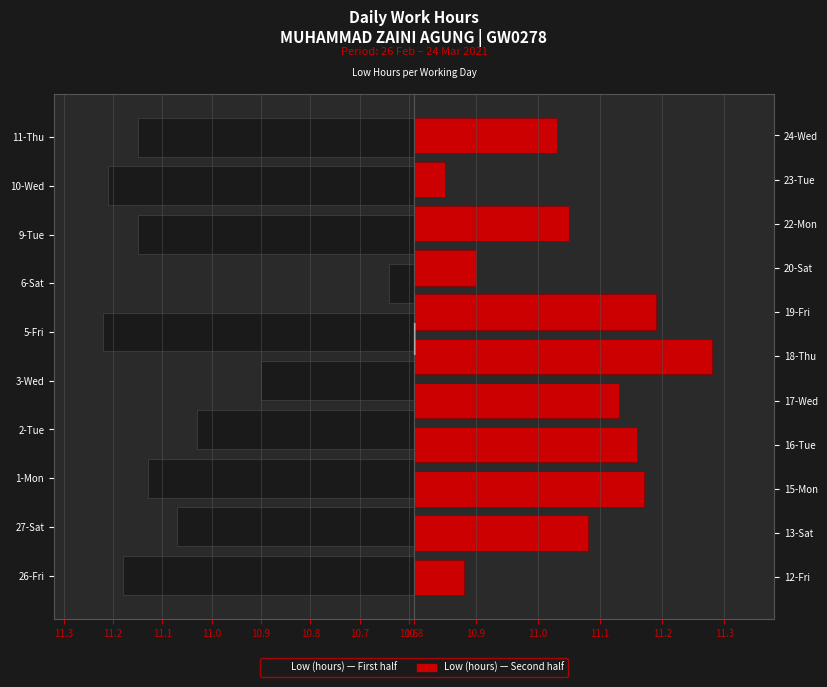

Reading left to right, list all the values displayed in this chart.

11.2	11.1	11.1	11.0	10.9	11.2	10.6	11.2	11.2	11.2	10.9	11.1	11.2	11.2	11.1	11.3	11.2	10.9	11.1	10.8	11.0